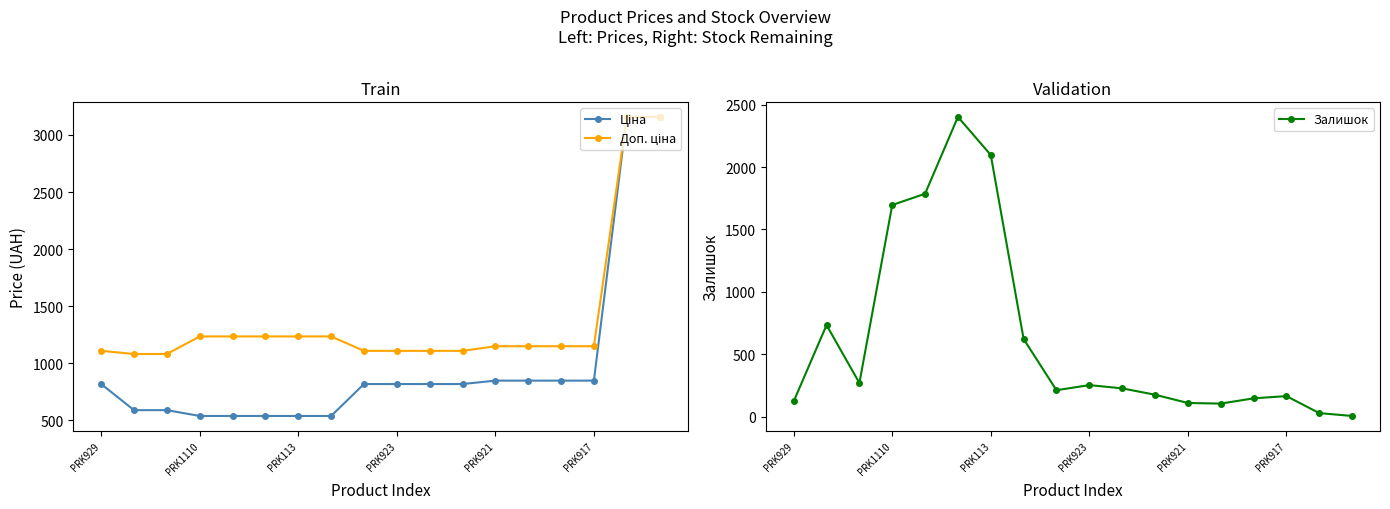

How many data points in Ціна are above 818?

11